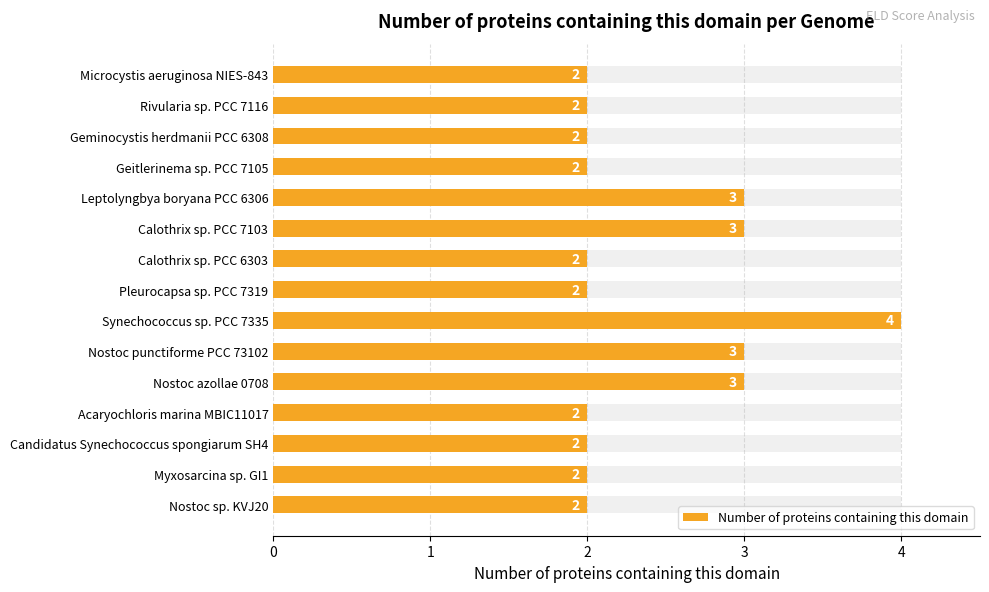

The value at Acaryochloris marina MBIC11017 is 1. True or false?

False